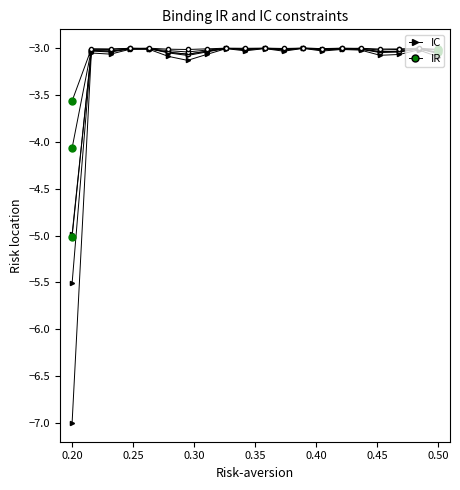

What is the average value of the IC series?

-3.2